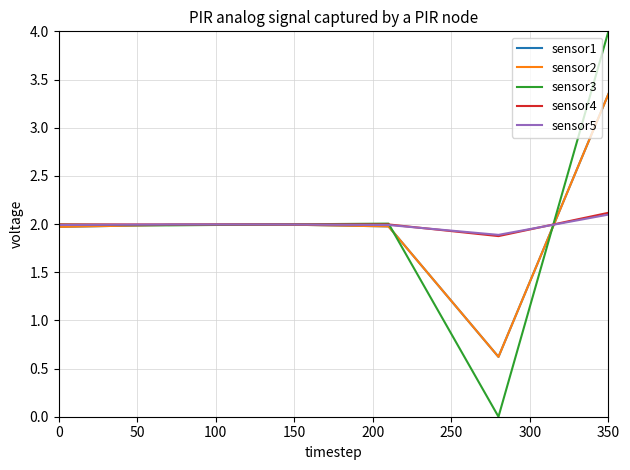

How many interior local peaks does the sensor3 series have?

1